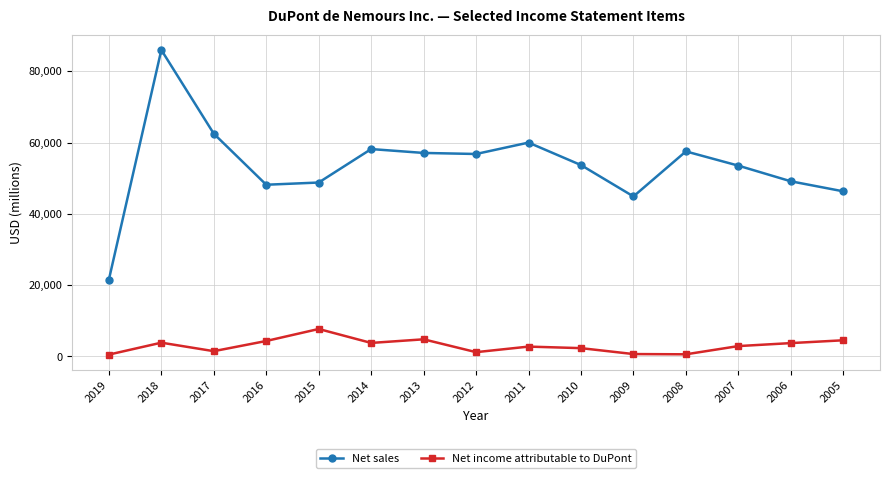

True or false: Net sales and Net income attributable to DuPont cross at least once.

False